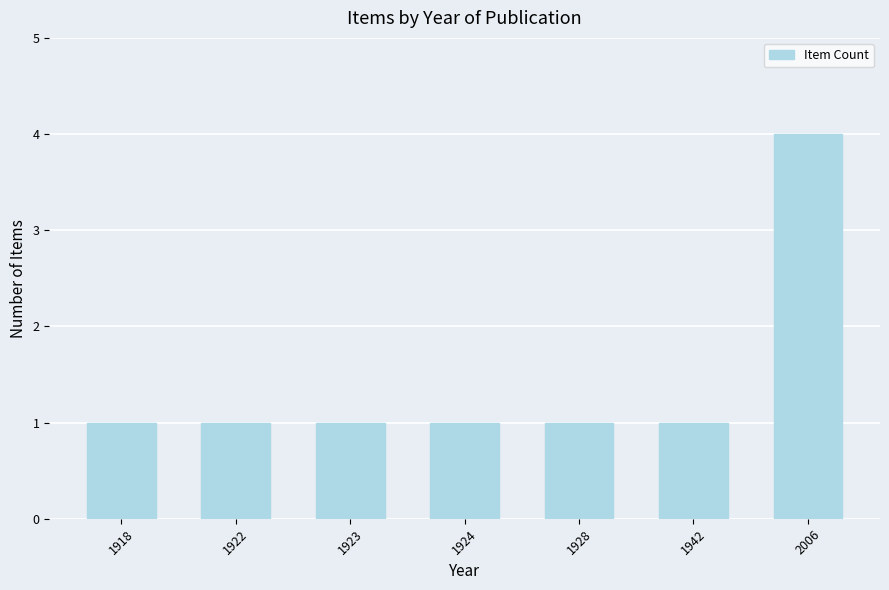

What is the difference between the values at 1923 and 2006?

3